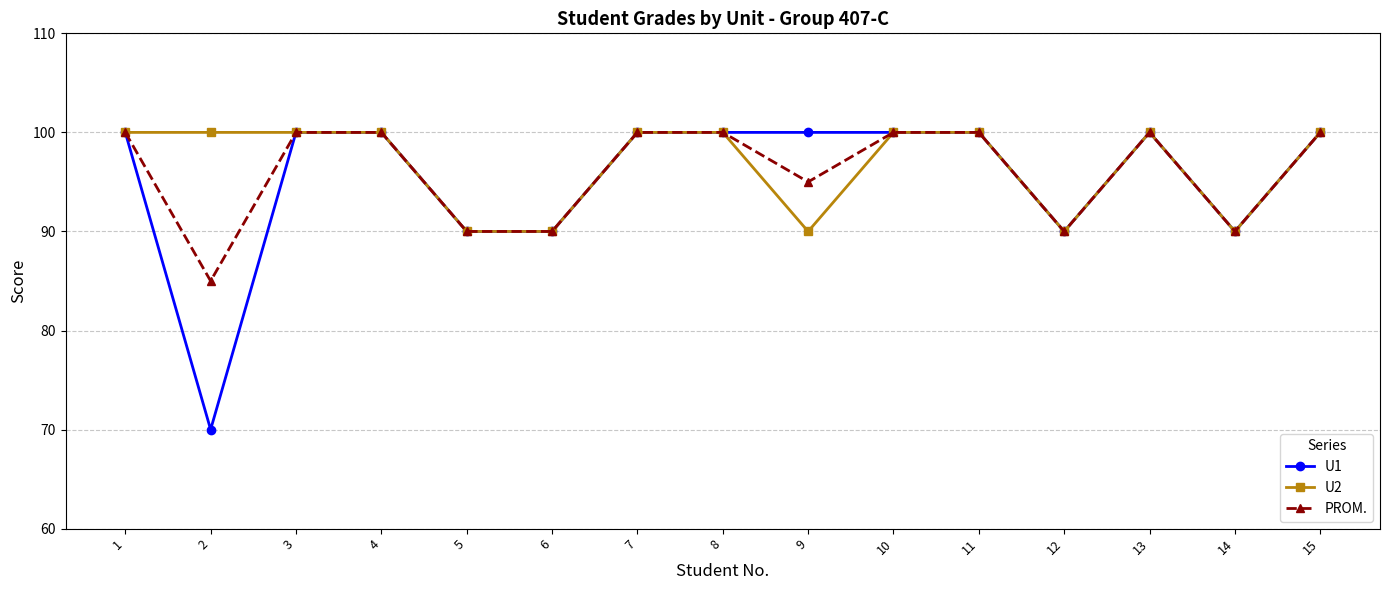

Count the U1 values in the range 90 to 100.

14